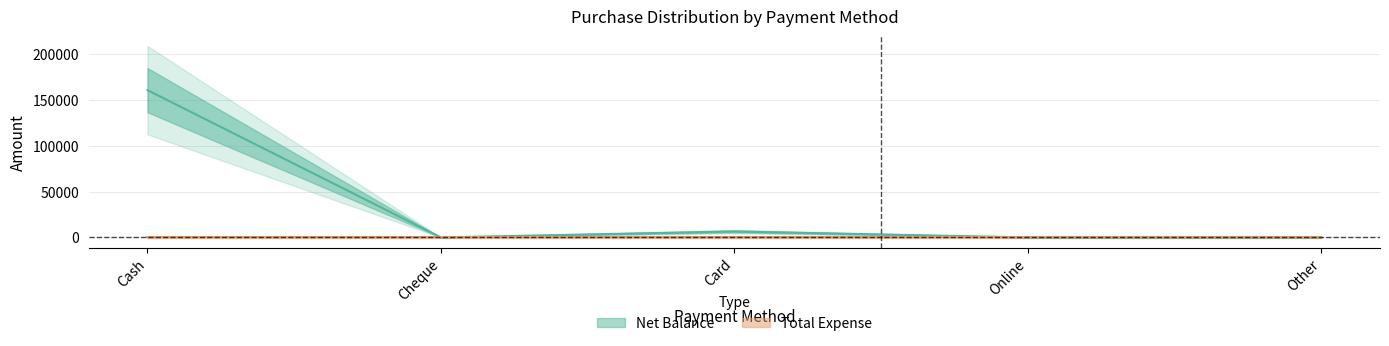

The chart shows a value of 80799 at Cheque. True or false?

False